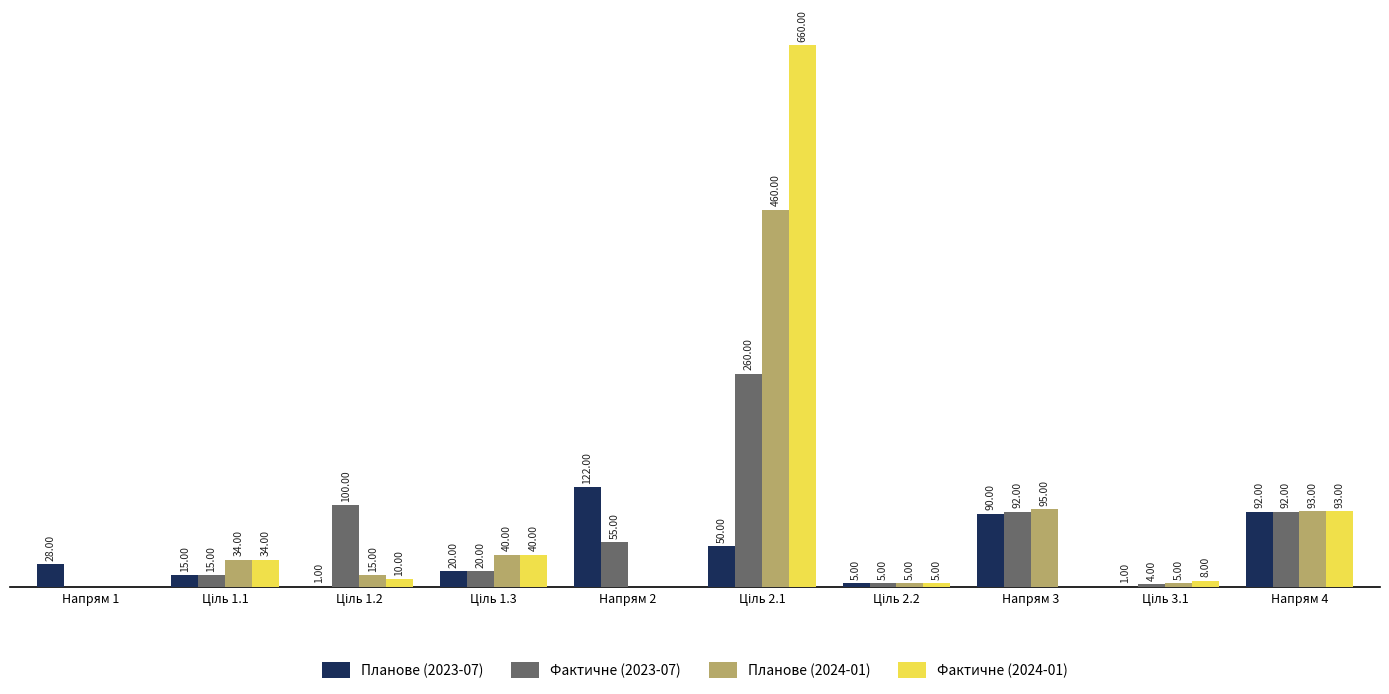

Which series has the largest total across all categories?

Фактичне (2024-01)